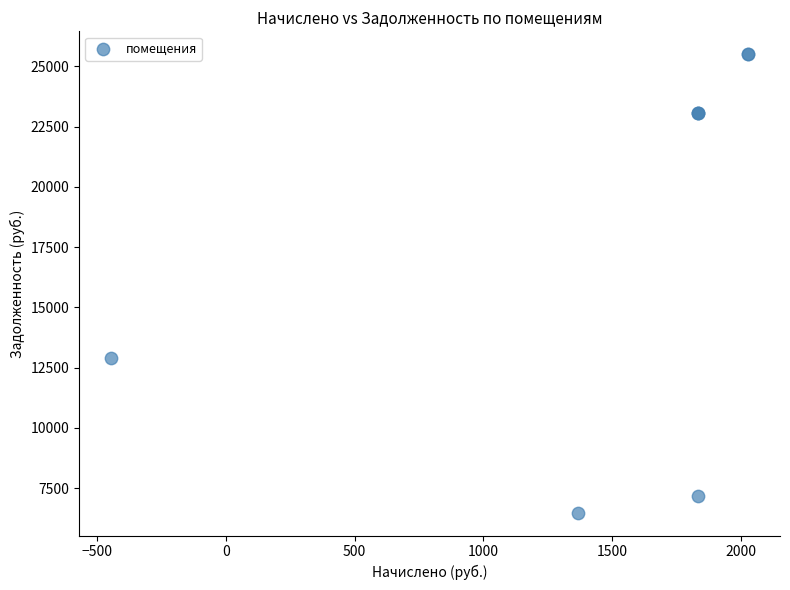

What Y value in the scatter plot is closest to 15994?

12883.2